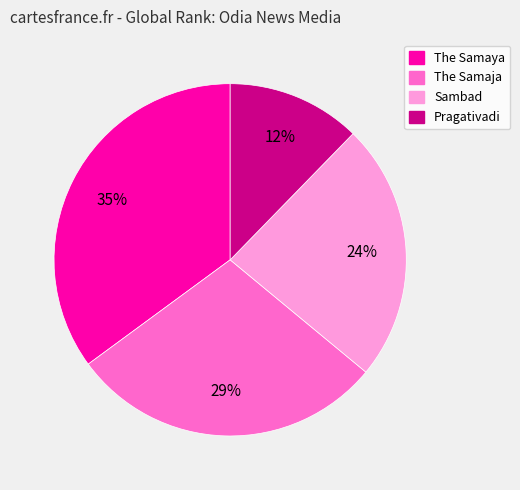

To the nearest percent, what is the difference between the largest and smallest slice percentages?

23%